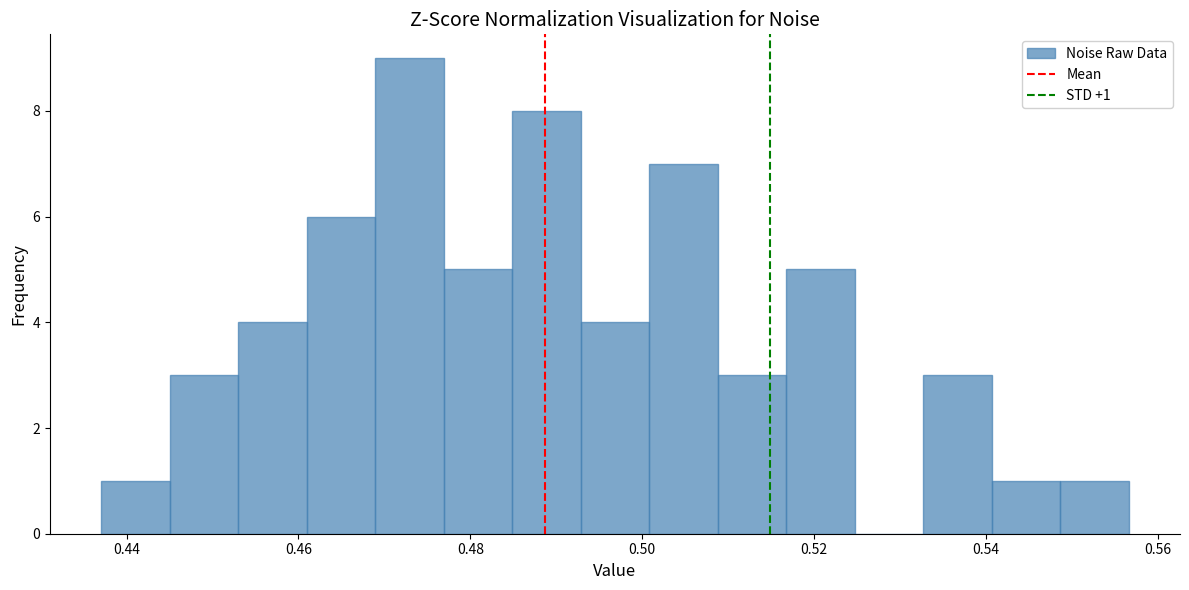

Around what value on the x-axis is the tallest bar? Give the approximate position of its centre, as read against the axis.

0.472